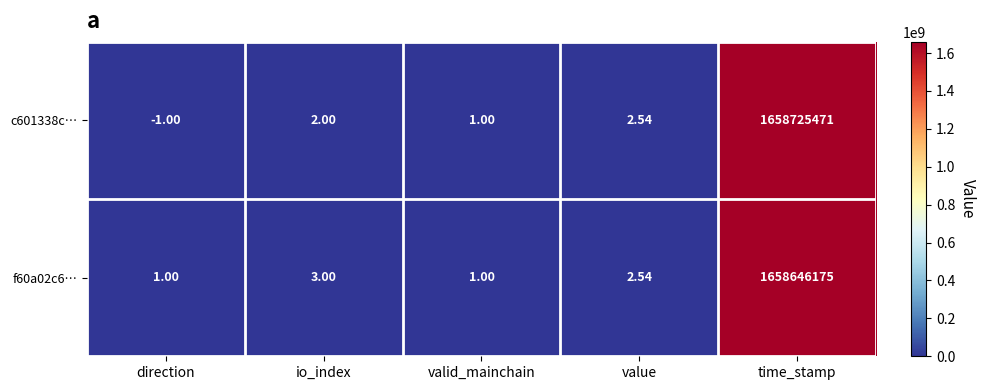

At which category does the chart reach its peak across all series?

time_stamp